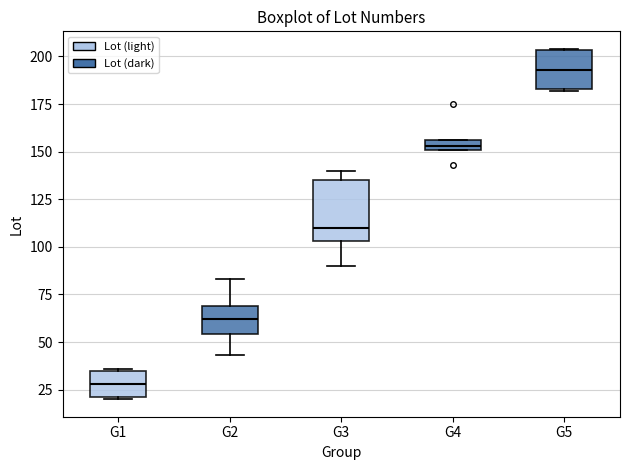

Which box has the lowest median line?

G1